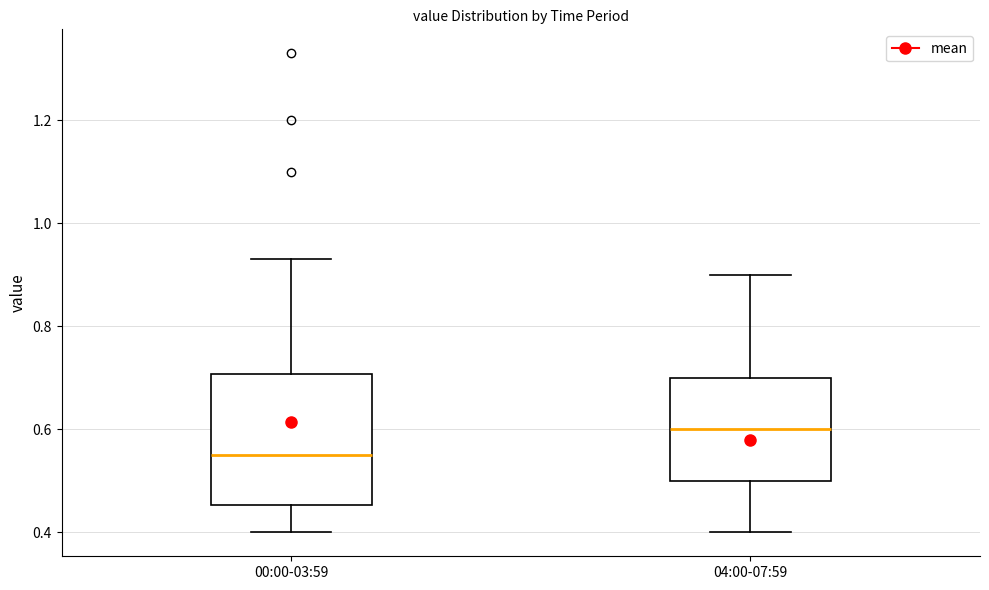

Reading left to right, transcribe this box plot: for each box, give where its median line is, the range the box spans, and where its two whiskers end, as read against the y-axis. The values are not printed on the chart, so give them approximately, as read against the axis.

00:00-03:59: median 0.56, box 0.46 to 0.70, whiskers 0.40 to 0.94
04:00-07:59: median 0.60, box 0.50 to 0.70, whiskers 0.40 to 0.90